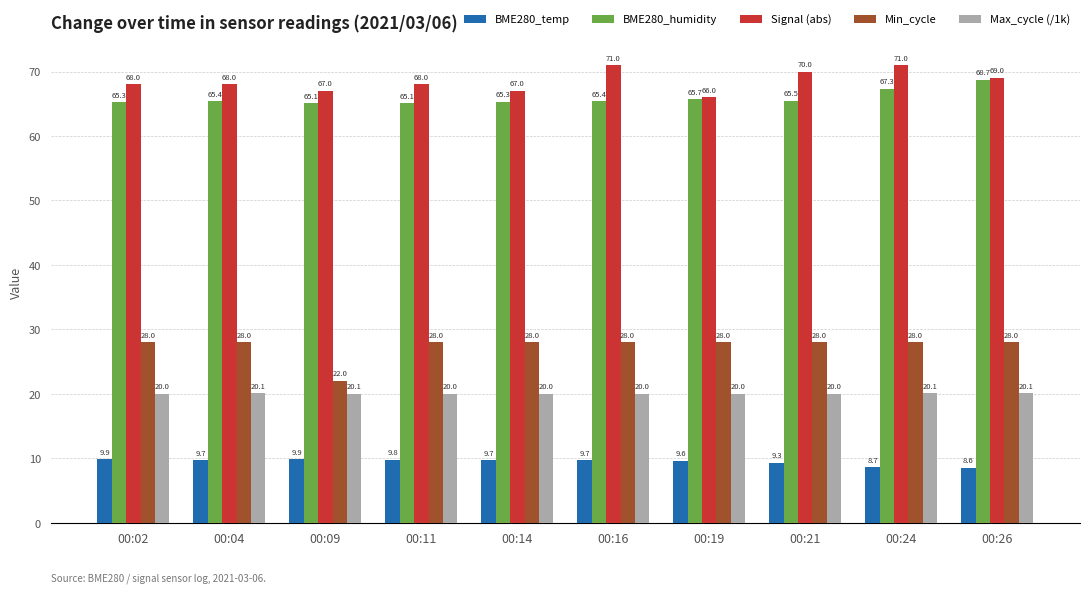

Read the Min_cycle value at 00:14.

28.0